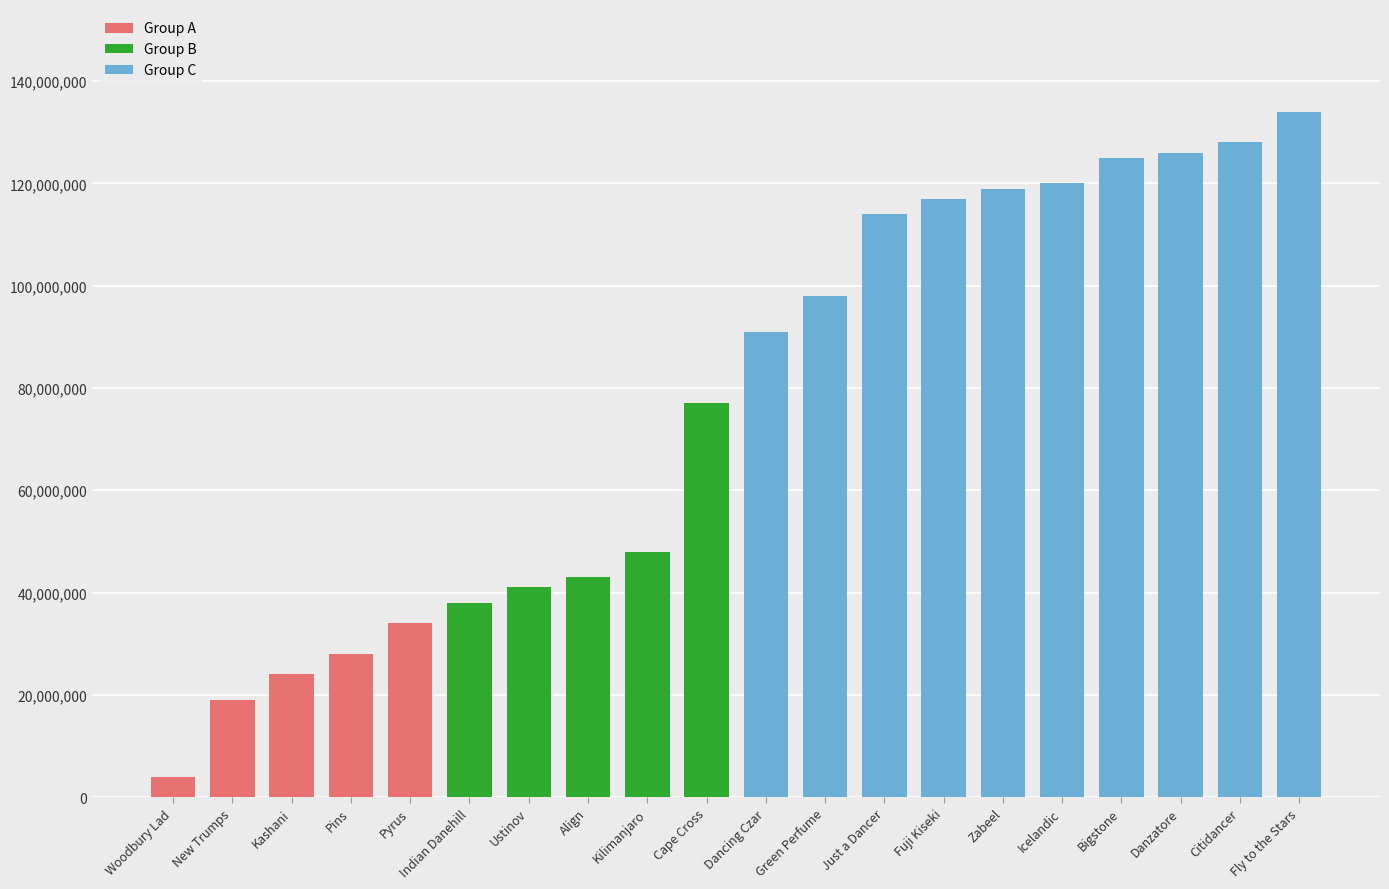

What position from the right is Just a Dancer?

8